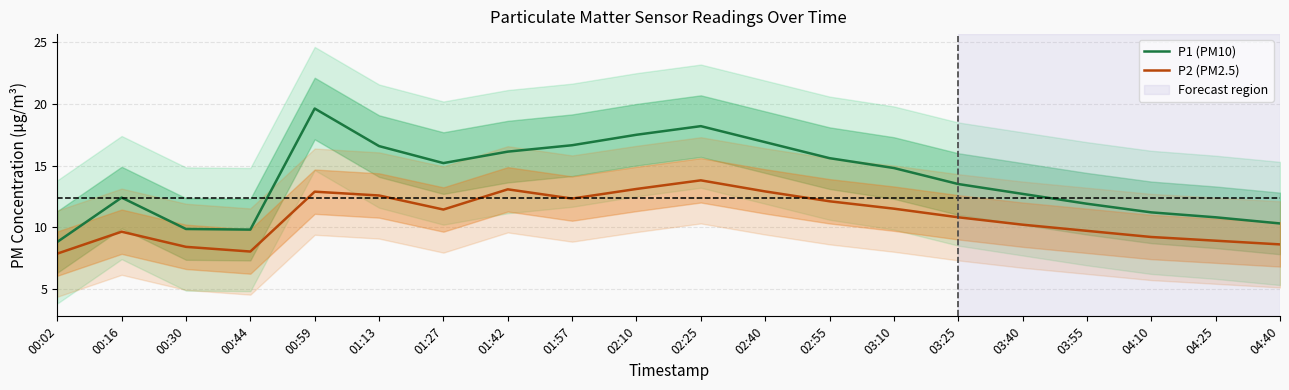

The P2 (PM2.5) series shows 12.9 at 00:59. True or false?

True